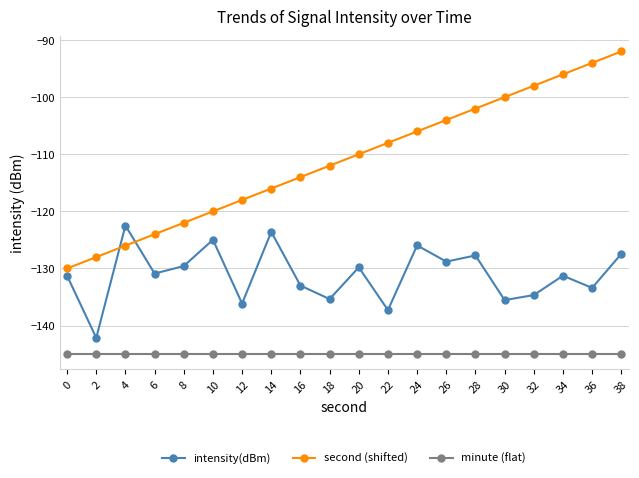

What is the minimum value shown in the chart?

-145.0